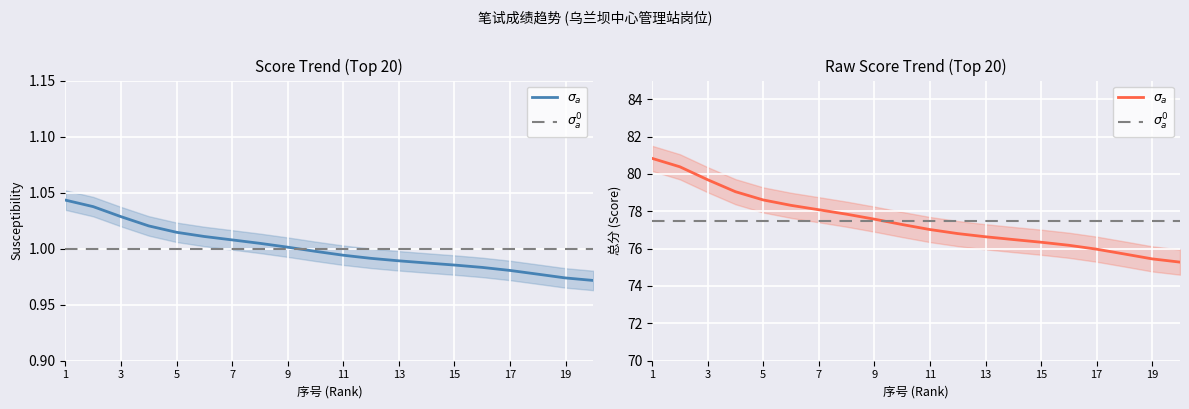

True or false: there are more than 1 points higher than both neighbors.

False